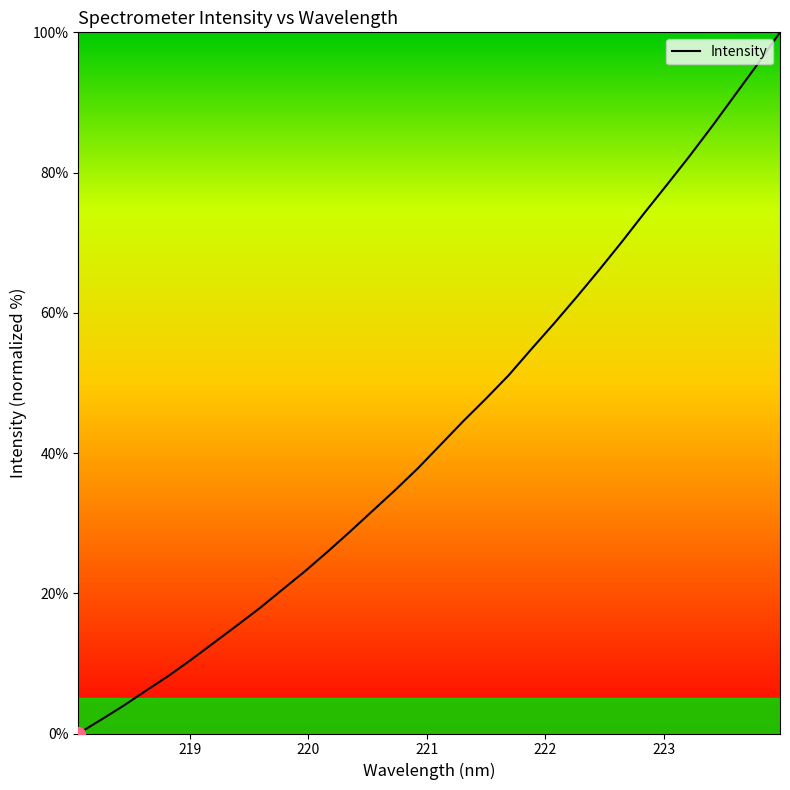

What is the greatest value displayed?

100.0